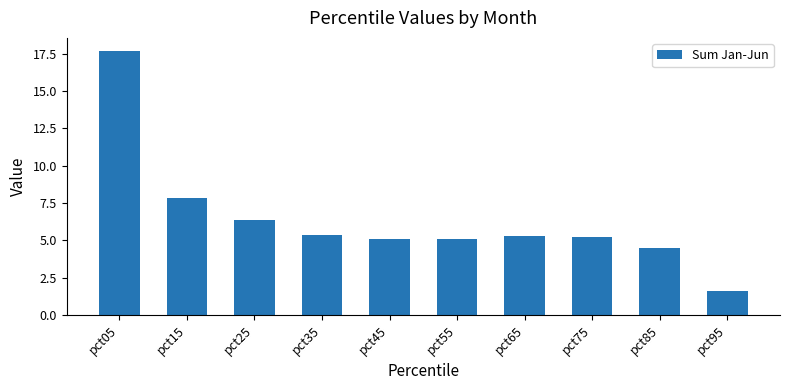

How many series are shown in this chart?

1